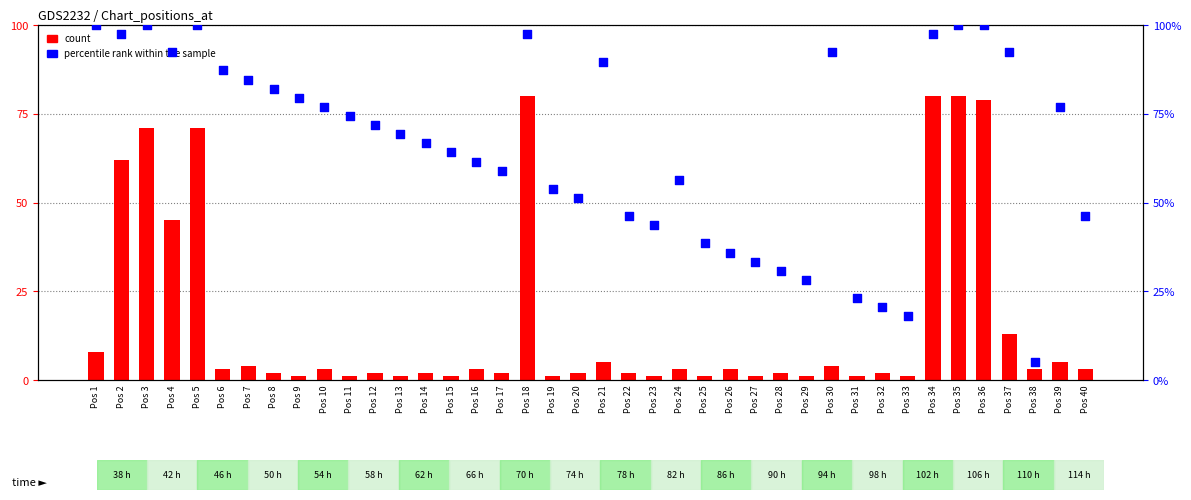

Which series reaches the minimum Y coordinate?

count